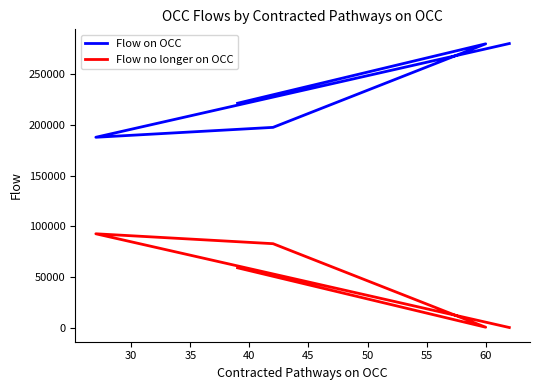

List the series in order of their peak value, lowest first.

Flow no longer on OCC, Flow on OCC